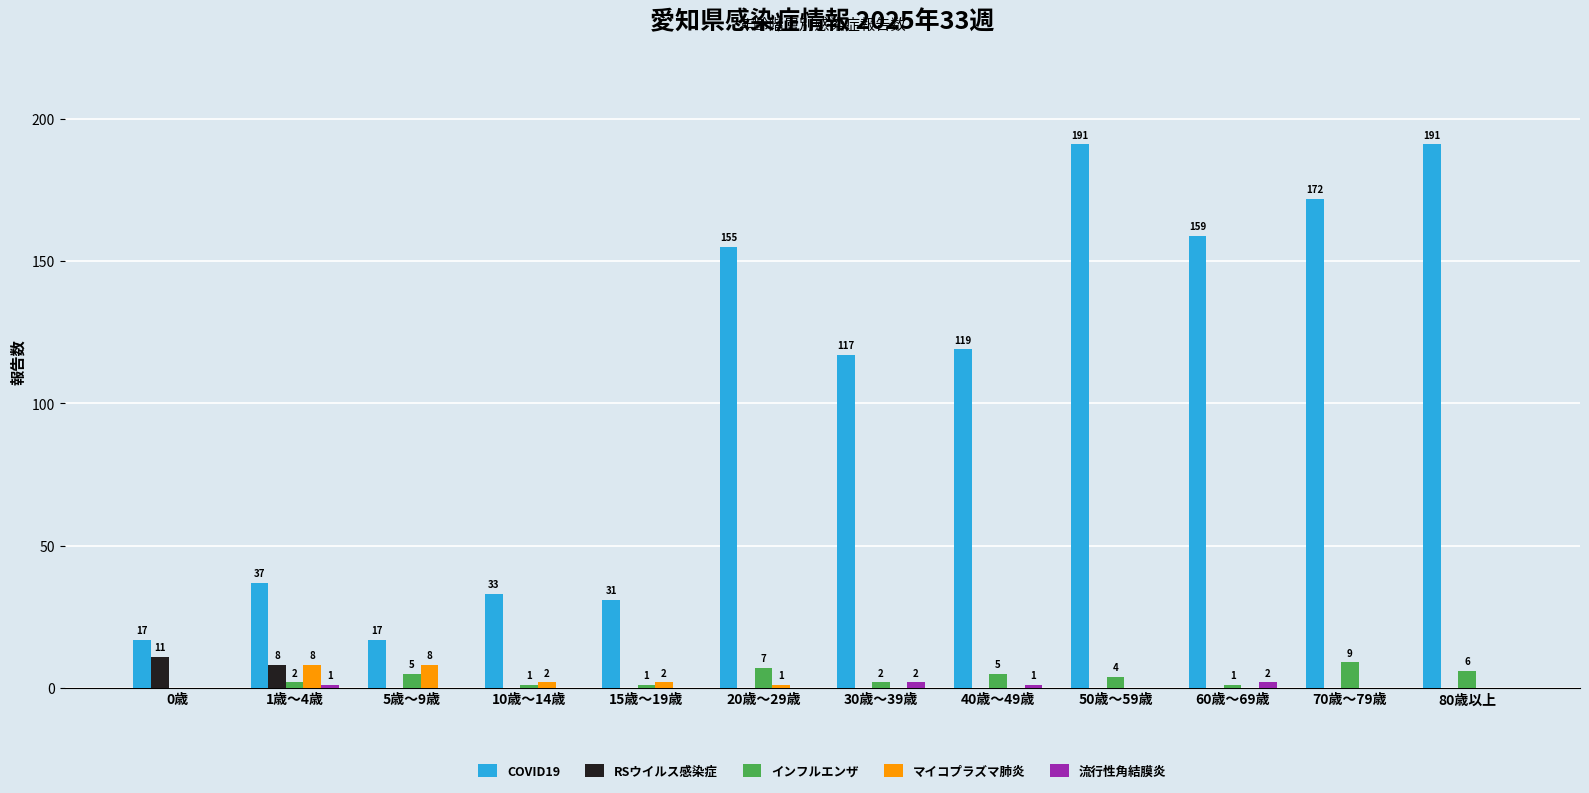

How many values in インフルエンザ are above zero?

11